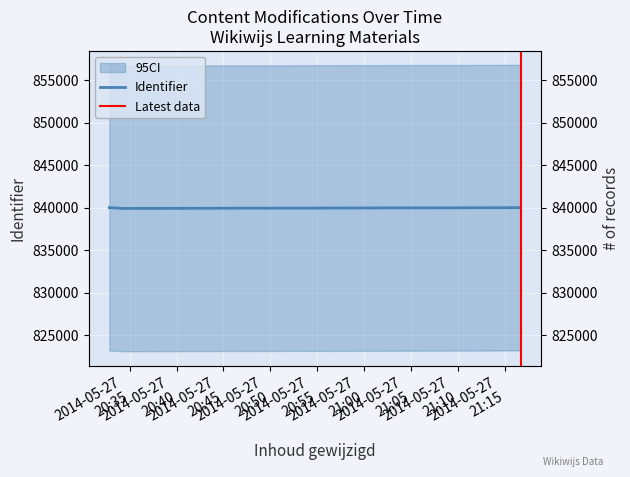

Where is the data nearest to the value 839938?

2014-05-27 21:16:11